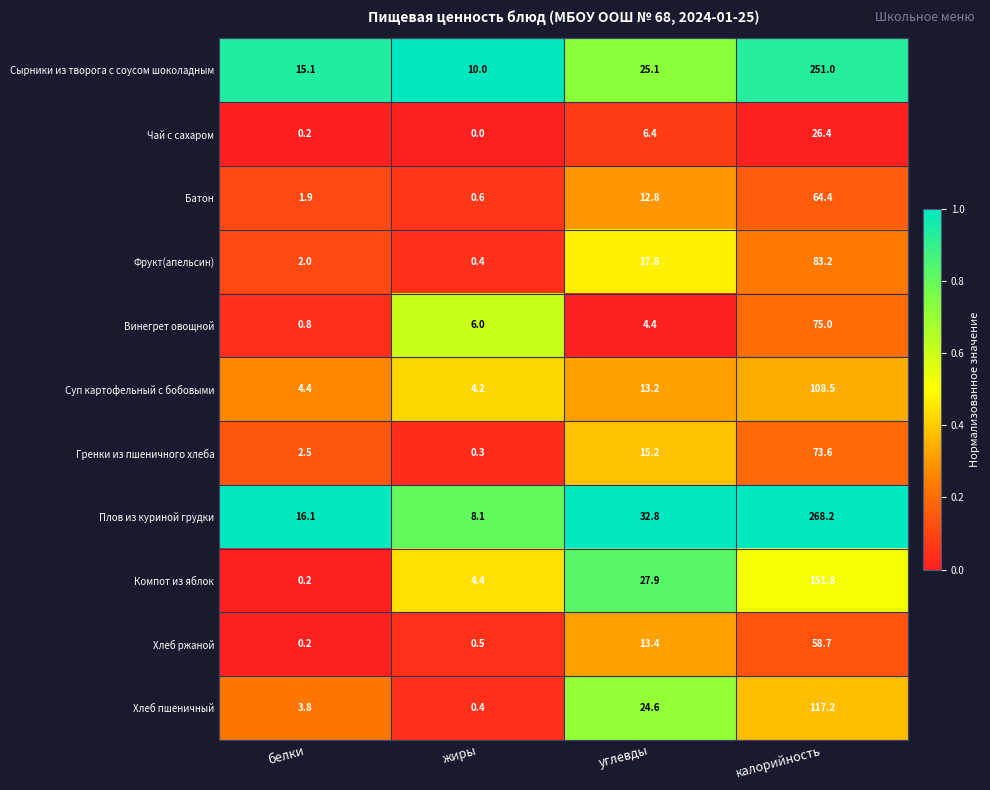

Which series changed the most between белки and жиры?

Плов из куриной грудки